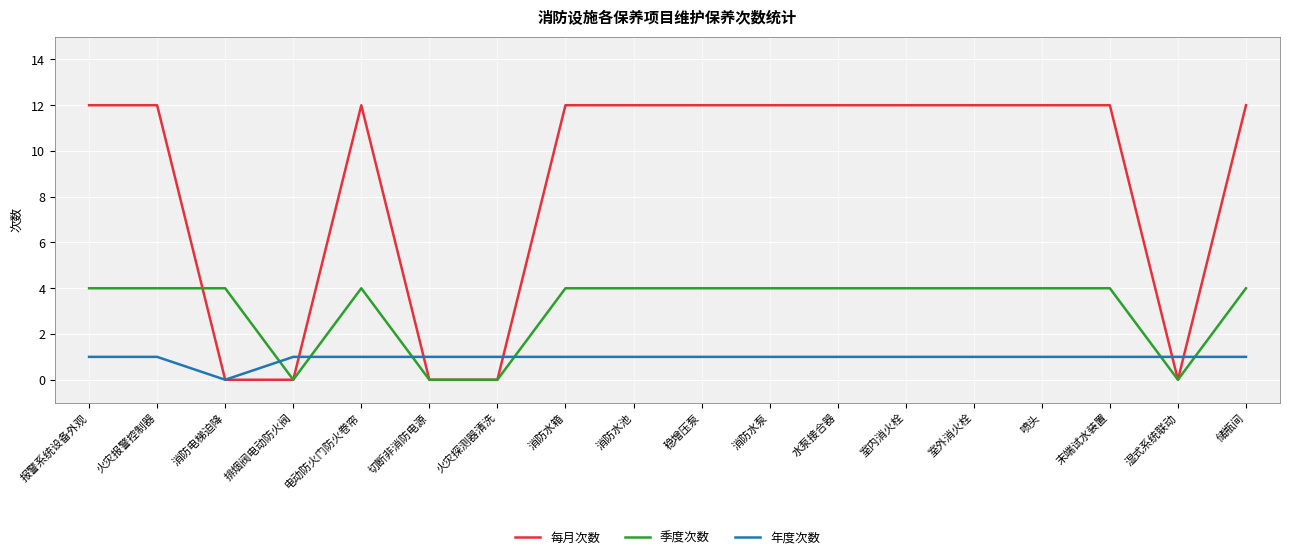

What is the total value across all series at 喷头?

17